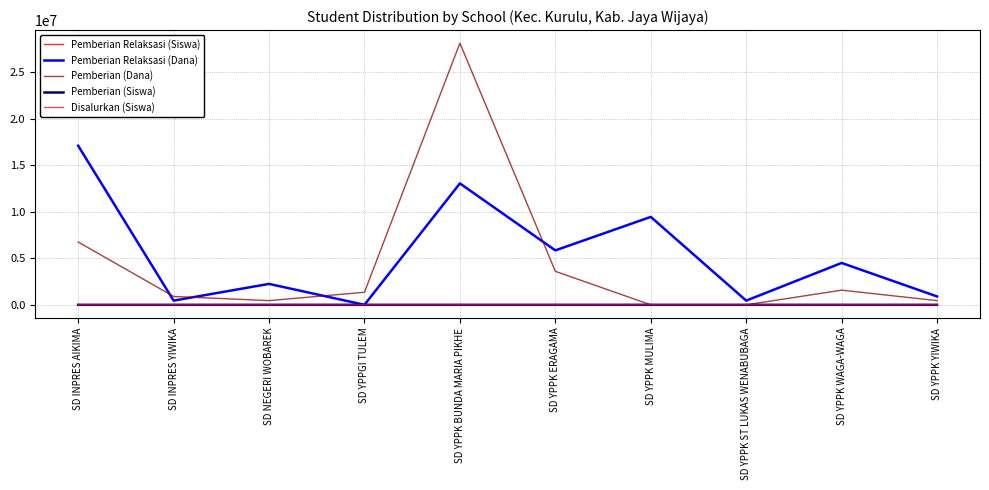

What is the sum of the Pemberian Relaksasi (Dana) values at SD YPPK ERAGAMA and SD INPRES AIKIMA?

22950000